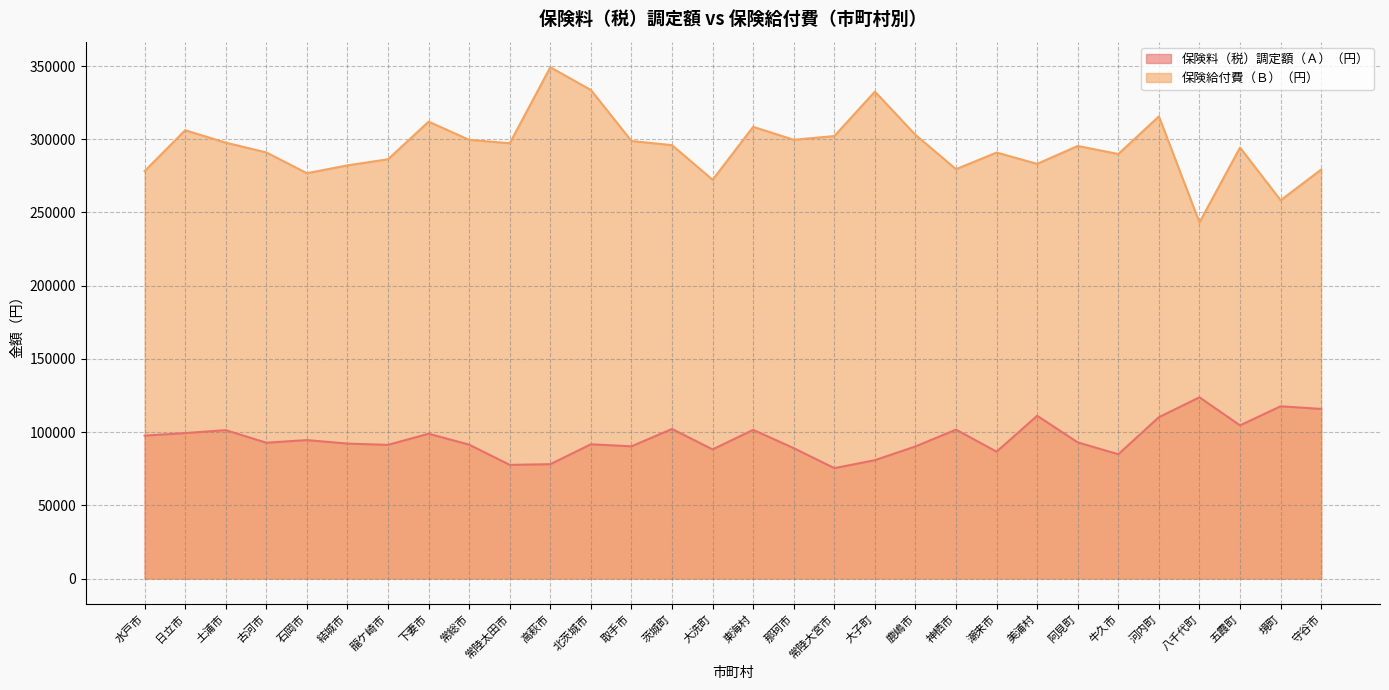

What is the minimum value for 保険給付費（Ｂ）（円）?

243212